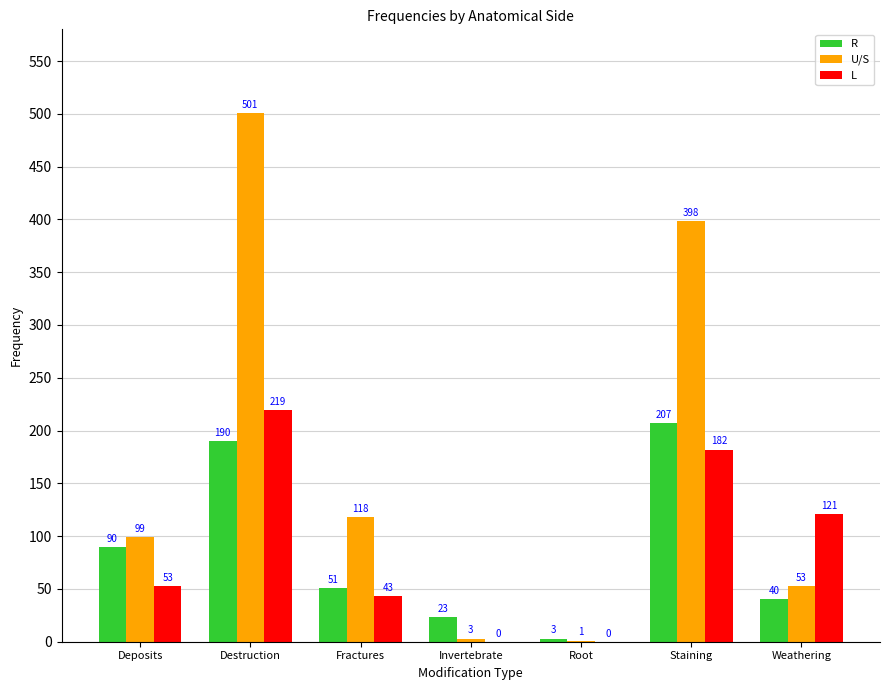

Is the value of L at Staining greater than the value of U/S at Staining?

No